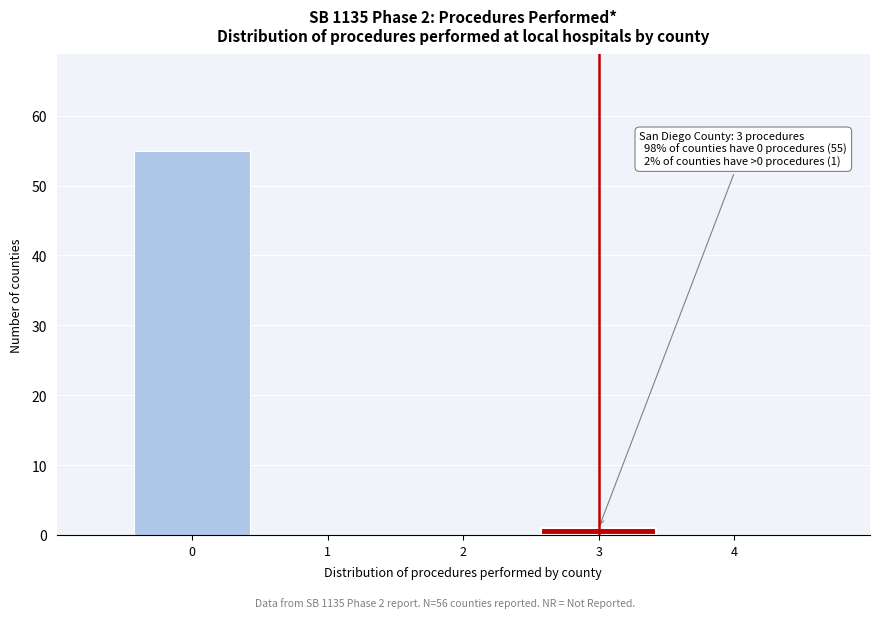

Over which range of the x-axis is the bar tallest?

-0.5 to 0.5